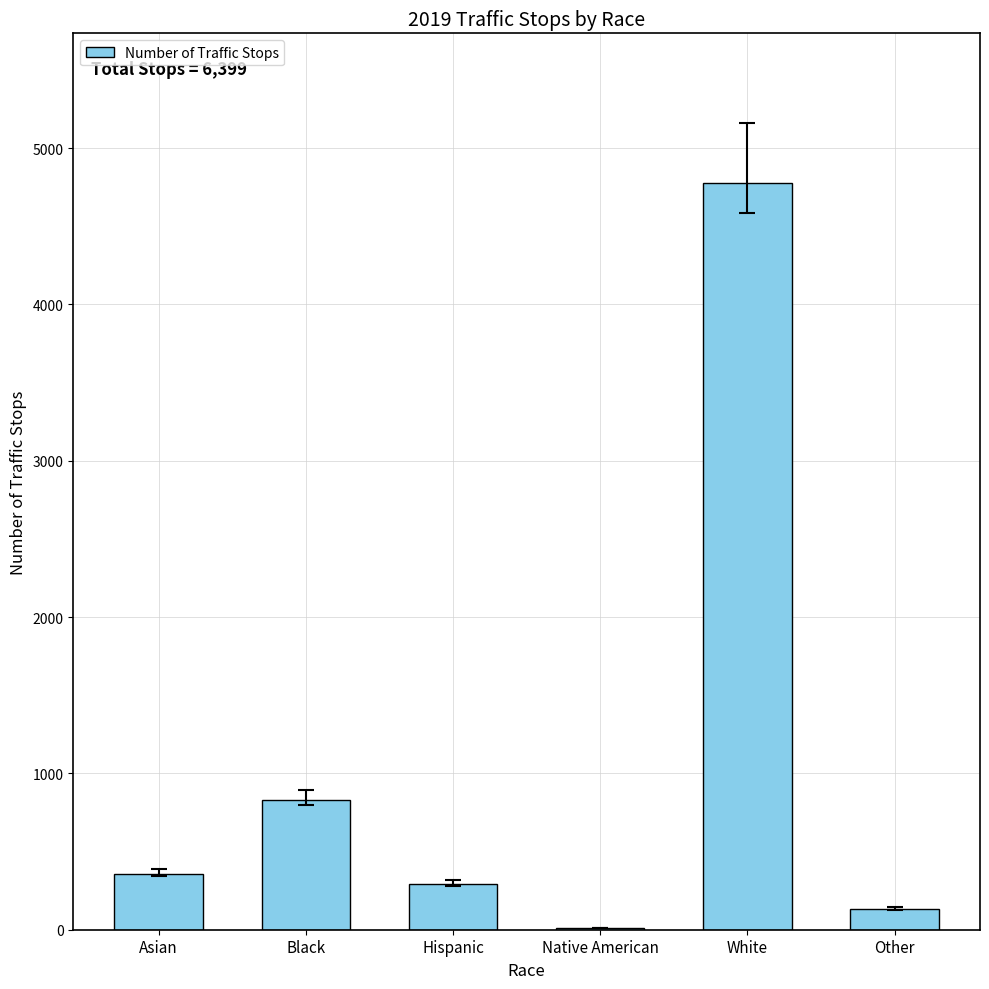

At which category does the chart reach its peak across all series?

White